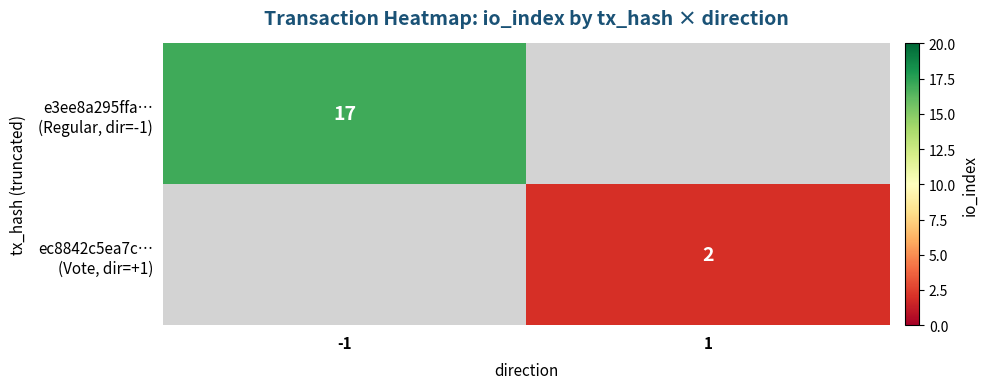

Is it true that e3ee8a295ffa… (Regular, dir=-1) equals 17.0 at -1?

True